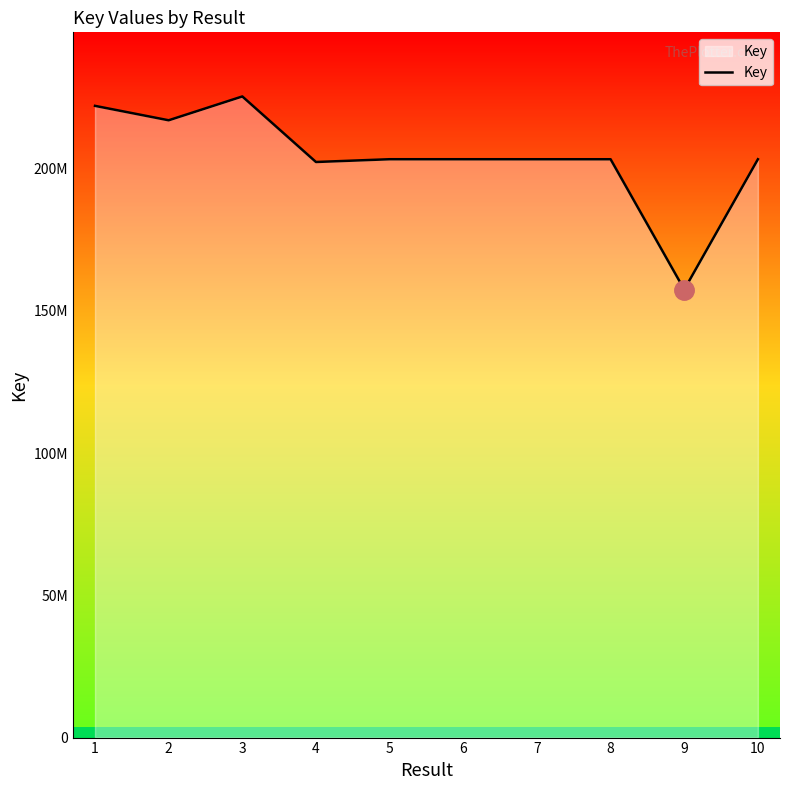

Does the chart display data point markers on the line(s)?

No